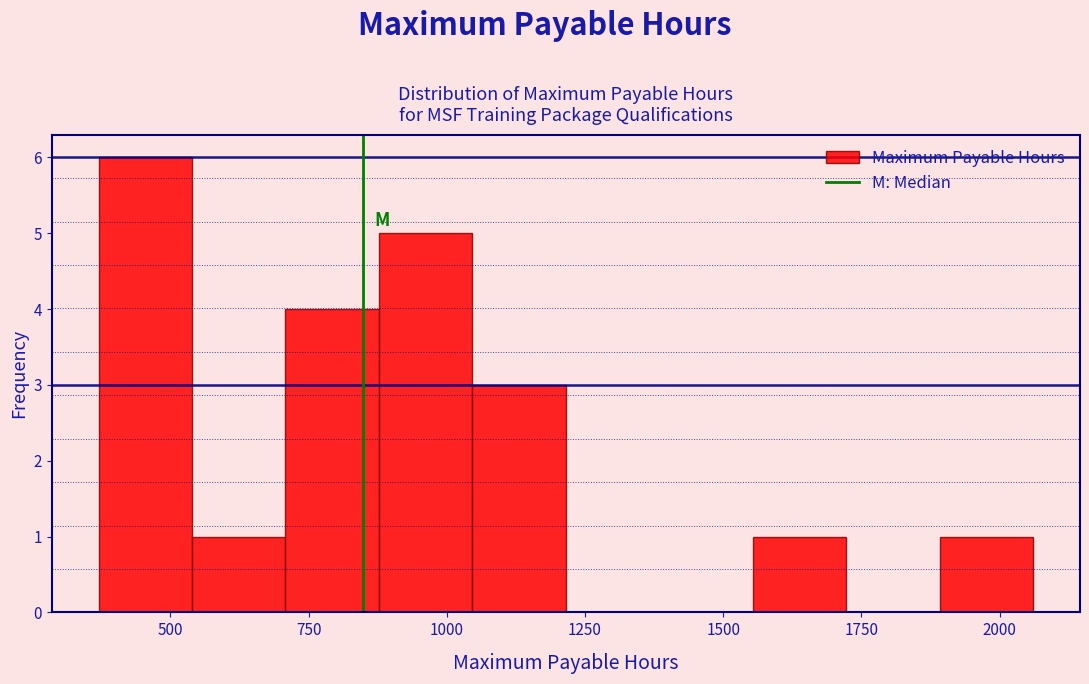

Around what value on the x-axis is the tallest bar? Give the approximate position of its centre, as read against the axis.

450